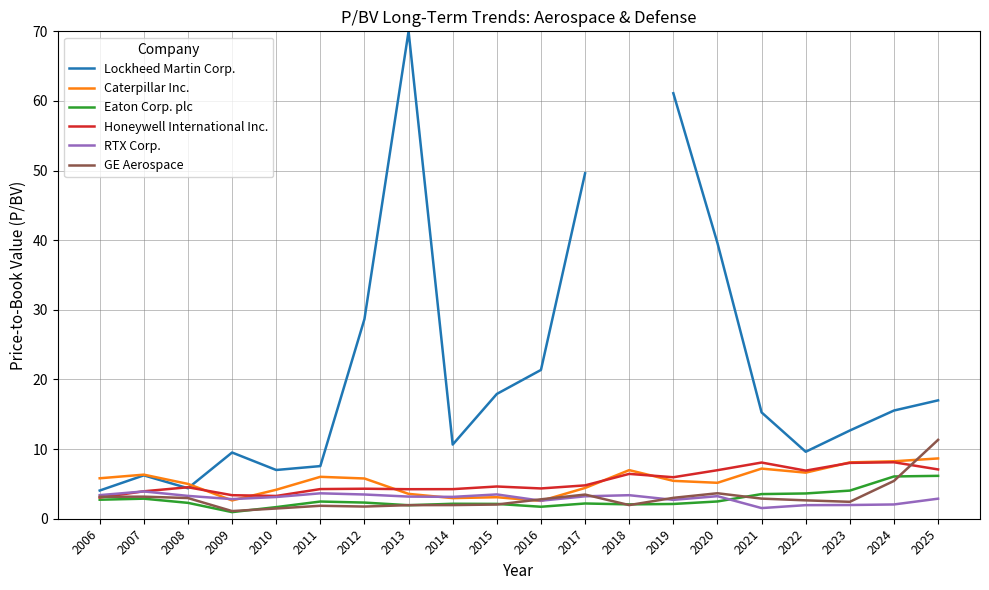

Which series has the widest spread of values?

Lockheed Martin Corp.